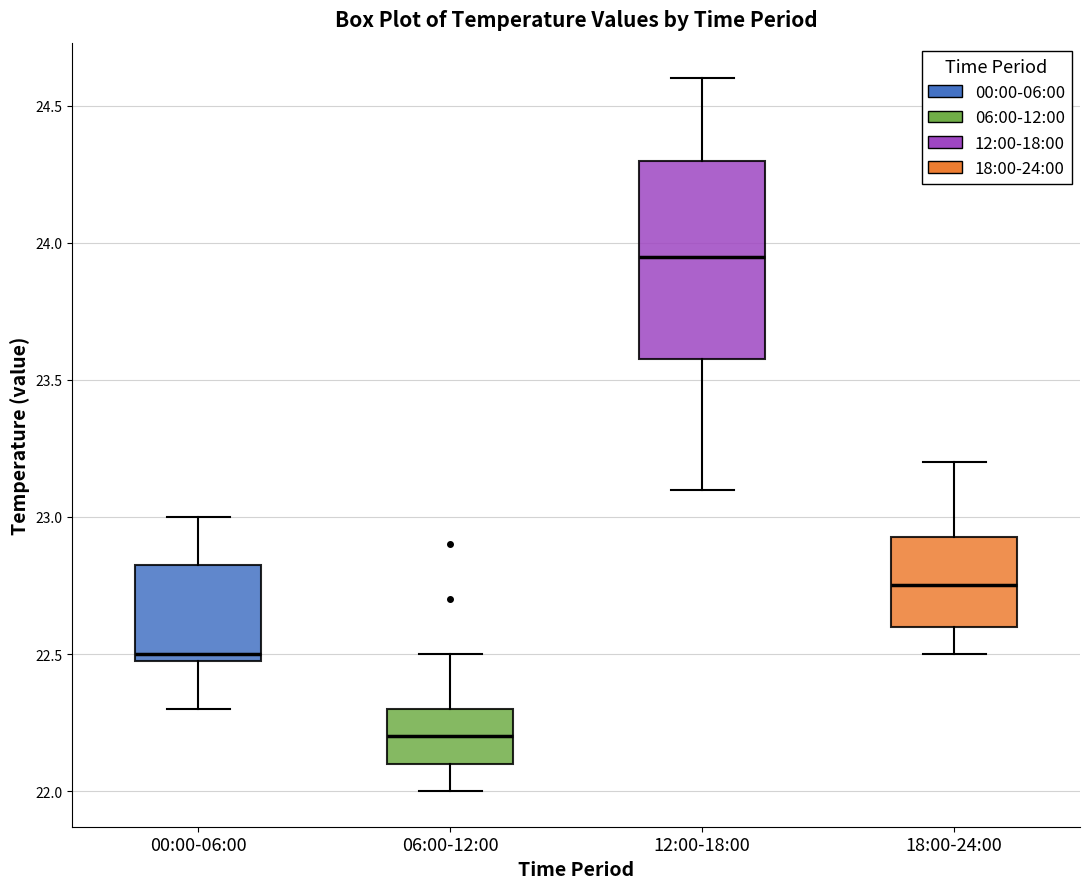

Reading left to right, transcribe this box plot: for each box, give where its median line is, the range the box spans, and where its two whiskers end, as read against the y-axis. The values are not printed on the chart, so give them approximately, as read against the axis.

00:00-06:00: median 22.50 (just above the box's lower edge), box 22.50 to 22.85, whiskers 22.30 to 23.00
06:00-12:00: median 22.20, box 22.10 to 22.30, whiskers 22.00 to 22.50
12:00-18:00: median 23.95, box 23.60 to 24.30, whiskers 23.10 to 24.60
18:00-24:00: median 22.75, box 22.60 to 22.95, whiskers 22.50 to 23.20